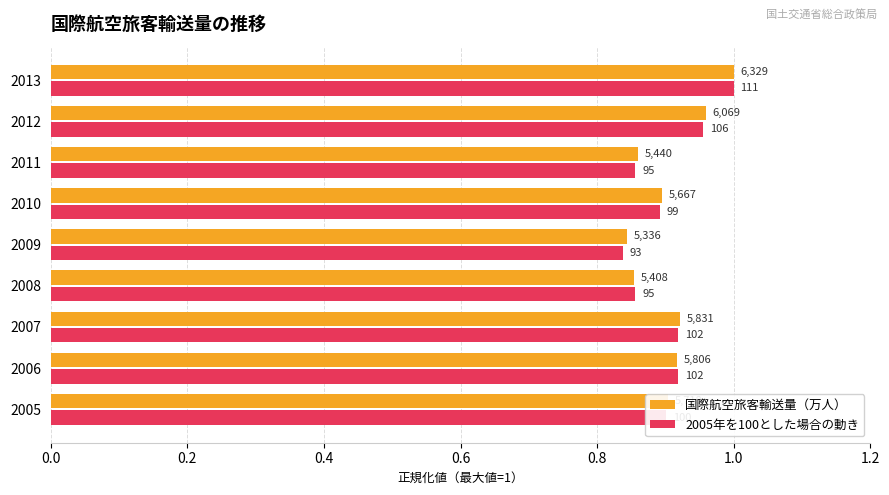

At how many categories does at least one series exceed 0?

9